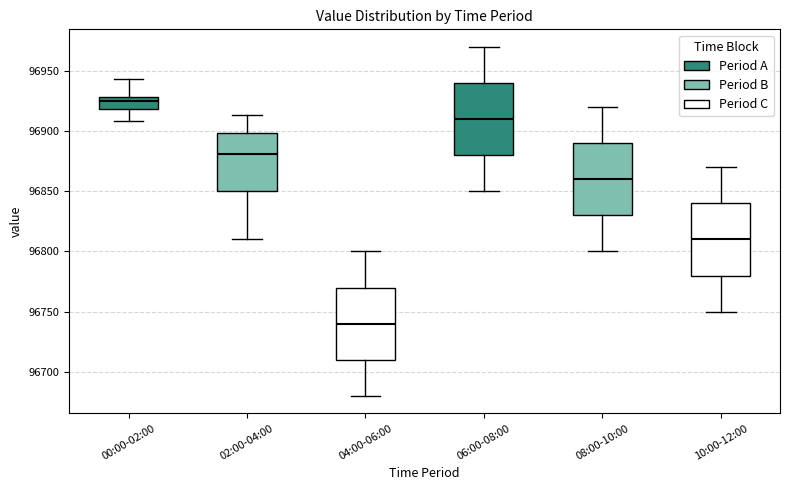

Which box's median line is the lowest?

04:00-06:00